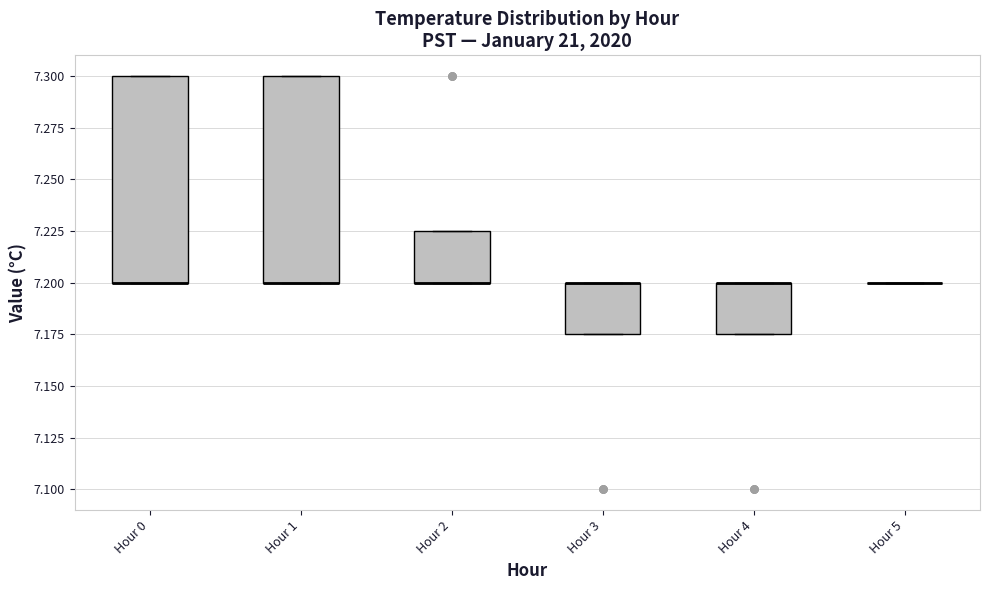

Reading left to right, read every box against the y-axis: the position of its median line, the range the box covers, and the ends of its whiskers. The values are not printed on the chart, so give them approximately, as read against the axis.

Hour 0: median 7.200 (drawn on the box's lower edge), box 7.200 to 7.300, whiskers 7.200 to 7.300
Hour 1: median 7.200 (drawn on the box's lower edge), box 7.200 to 7.300, whiskers 7.200 to 7.300
Hour 2: median 7.200 (drawn on the box's lower edge), box 7.200 to 7.225, whiskers 7.200 to 7.225
Hour 3: median 7.200 (drawn on the box's upper edge), box 7.175 to 7.200, whiskers 7.175 to 7.200
Hour 4: median 7.200 (drawn on the box's upper edge), box 7.175 to 7.200, whiskers 7.175 to 7.200
Hour 5: box collapsed to a line at 7.200, whiskers 7.200 to 7.200